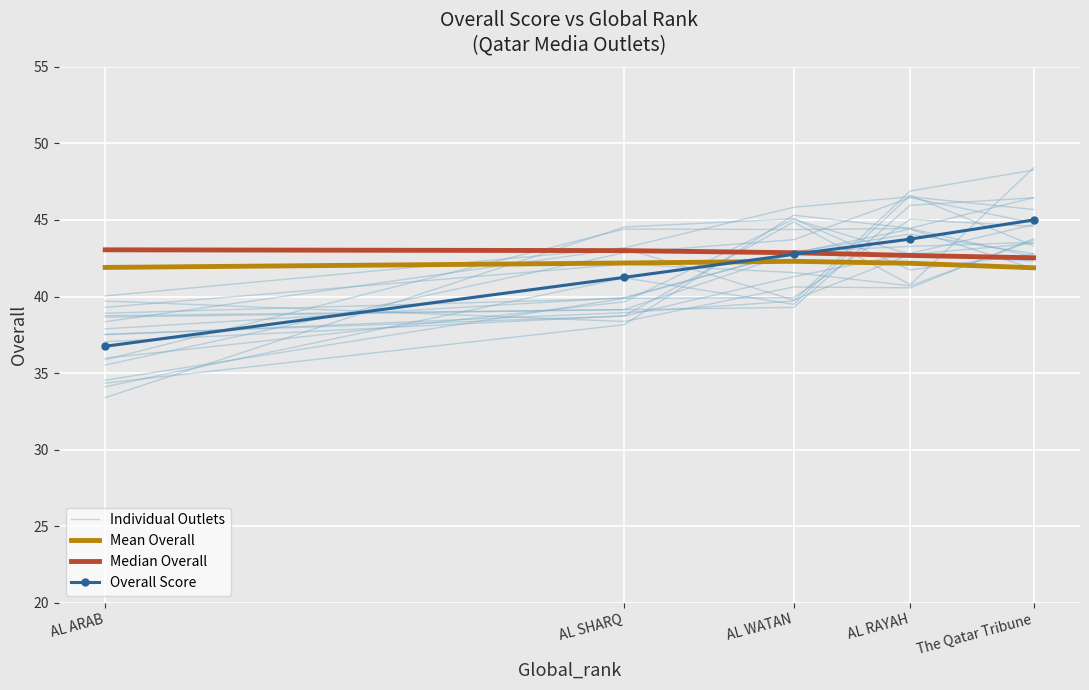

What are all the series names shown in the legend?

Individual Outlets, Mean Overall, Median Overall, Overall Score